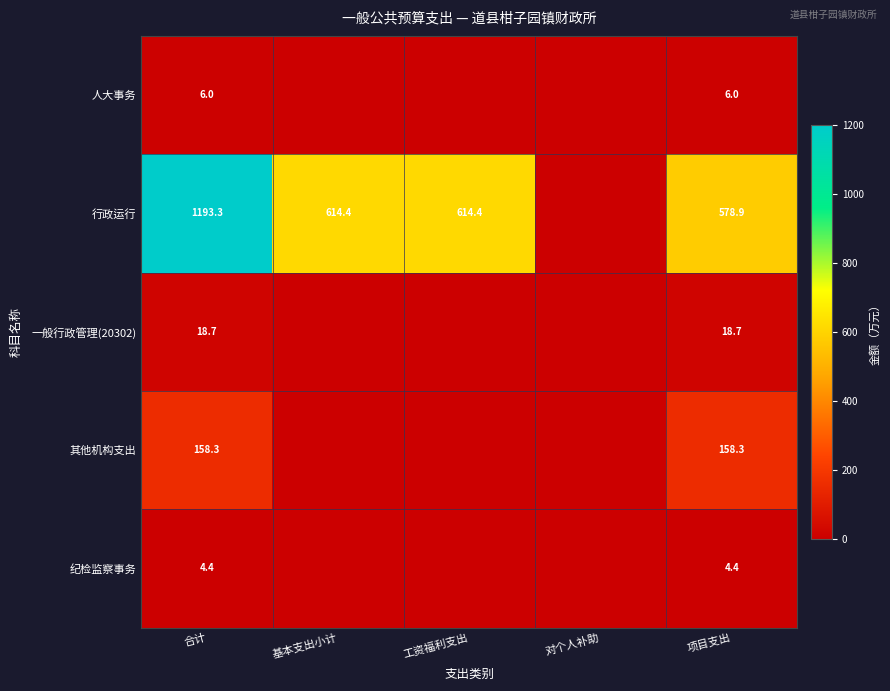

Rank the series at 项目支出 from lowest to highest value.

纪检监察事务, 人大事务, 一般行政管理(20302), 其他机构支出, 行政运行